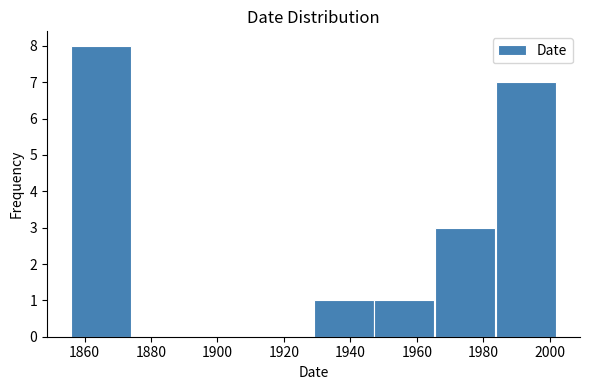

Reading left to right, transcribe this chart: for each bar, give the range it covers on the x-axis and its height. Neither the bar edges nor the heights are printed on the chart, so give them approximately, as read against the axes.

1856 to 1874: 8
1874 to 1892: 0
1892 to 1910: 0
1910 to 1930: 0
1930 to 1948: 1
1948 to 1966: 1
1966 to 1984: 3
1984 to 2002: 7